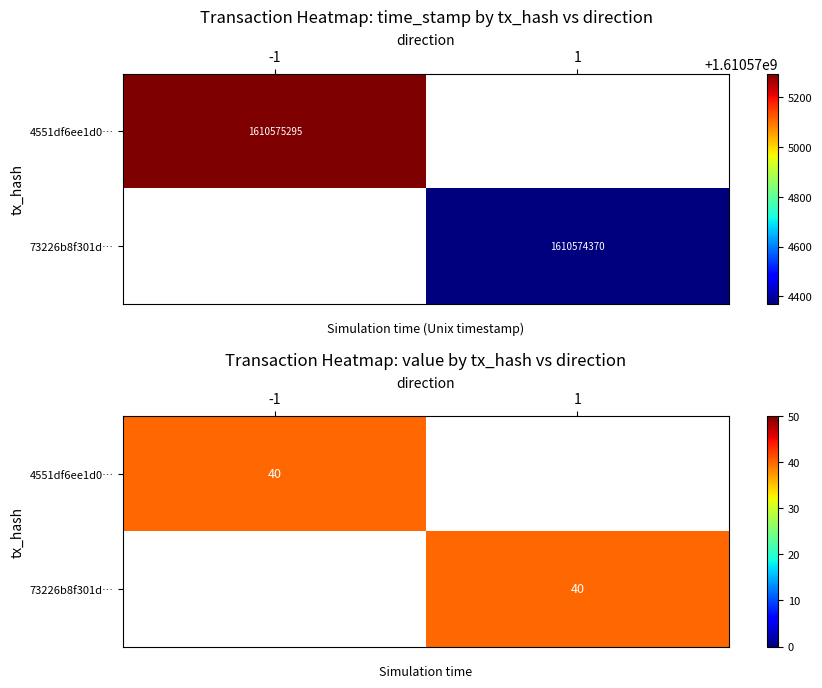

Which series has the widest spread of values?

4551df6ee1d0b7f4434104e68e101beca757b00